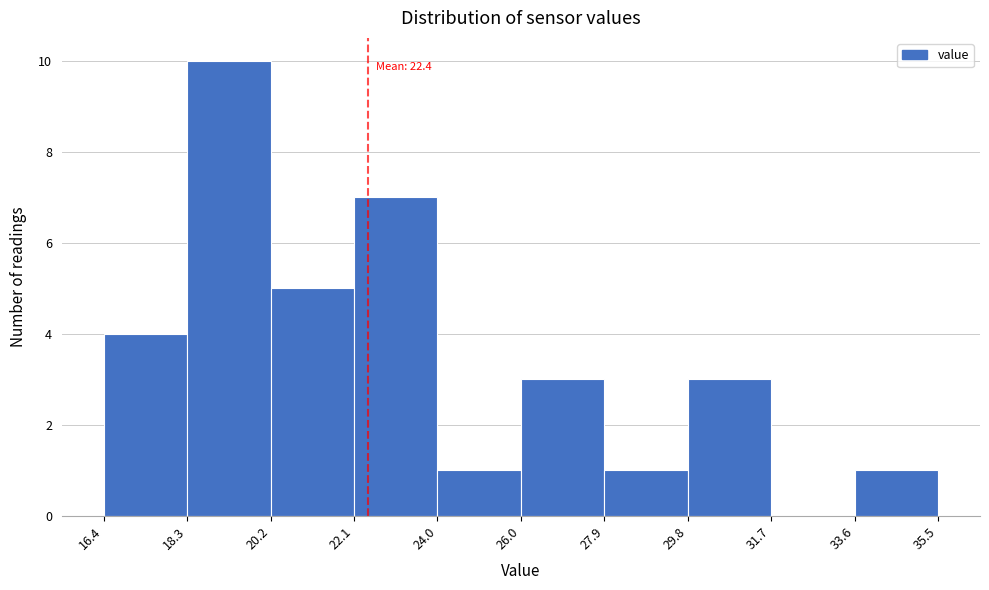

Over which range of the x-axis is the bar tallest?

18.3 to 20.2